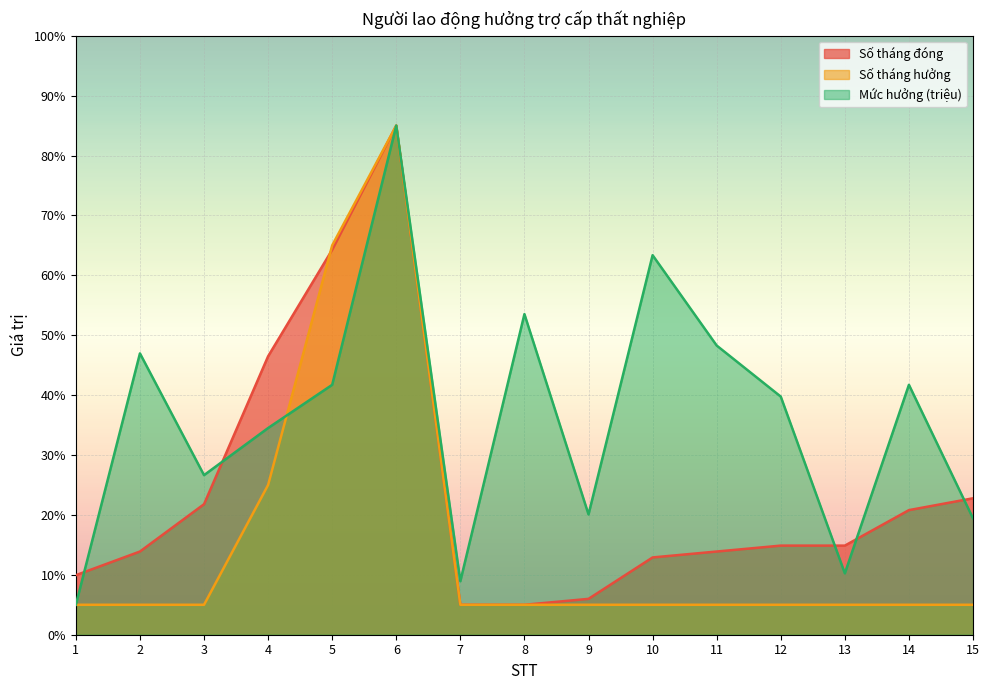

What is the sum of the Số tháng hưởng values at 7 and 8?

10.0